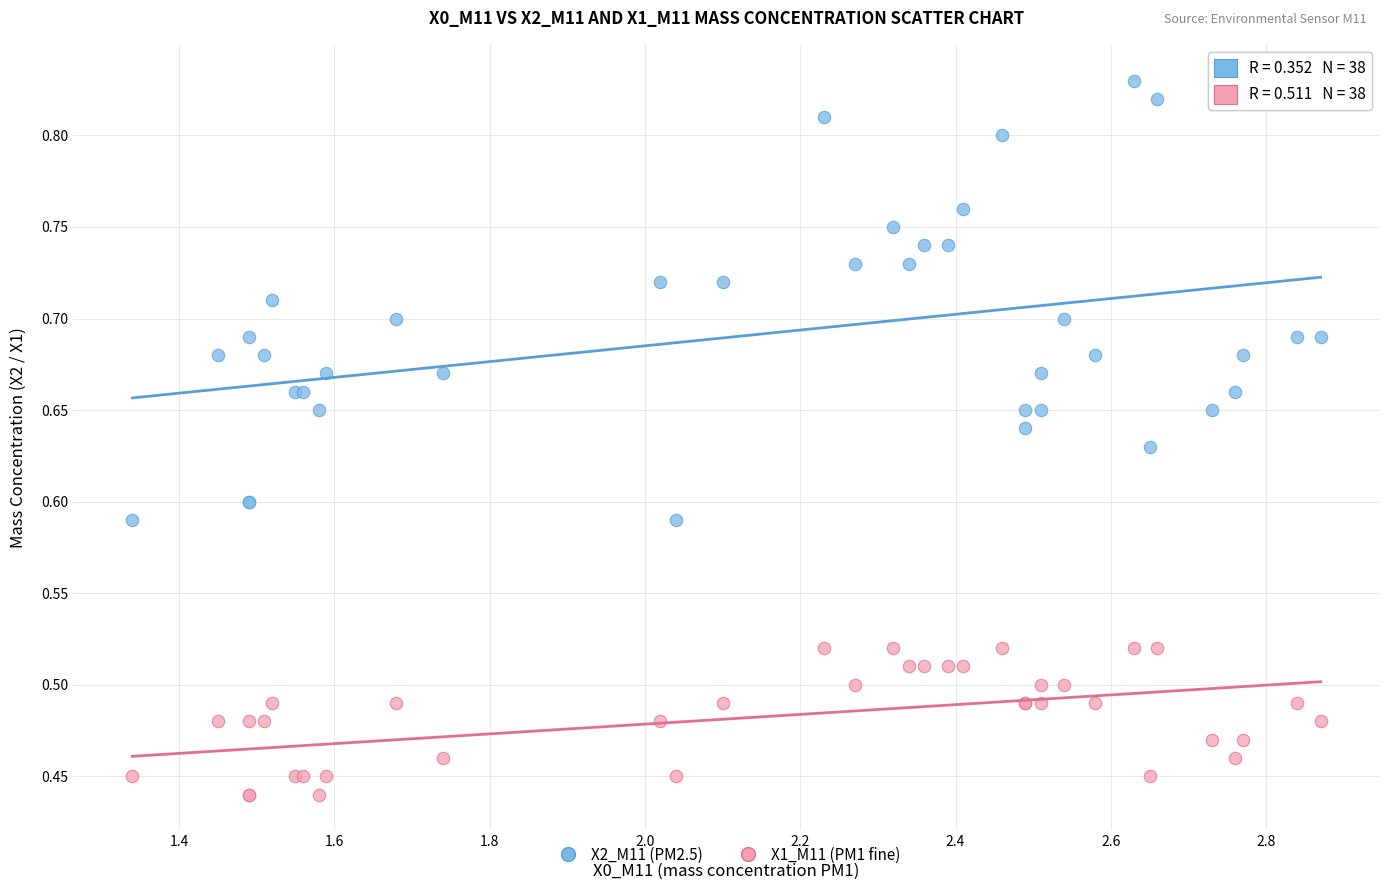

Which series contains the highest Y value?

X2_M11 (PM2.5)